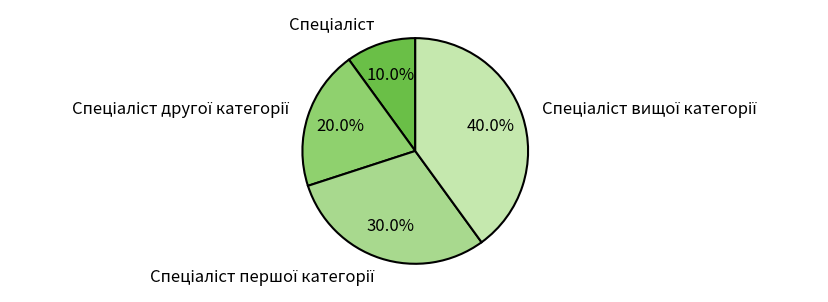

Is there a majority slice in this chart?

No